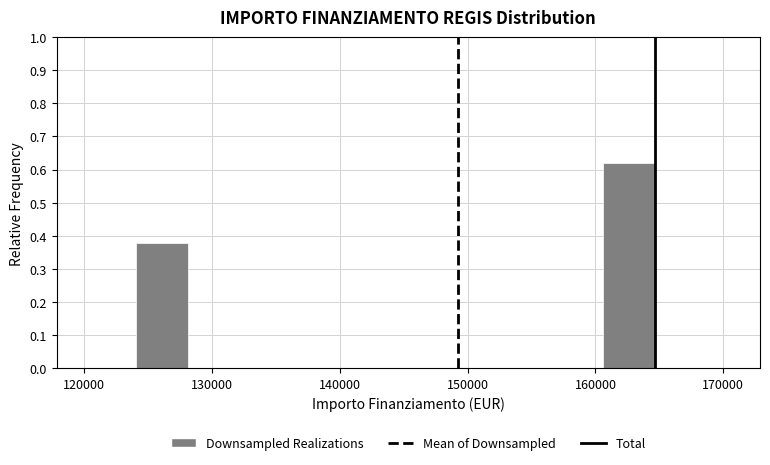

Which range on the x-axis has the tallest bar?

161000 to 165000